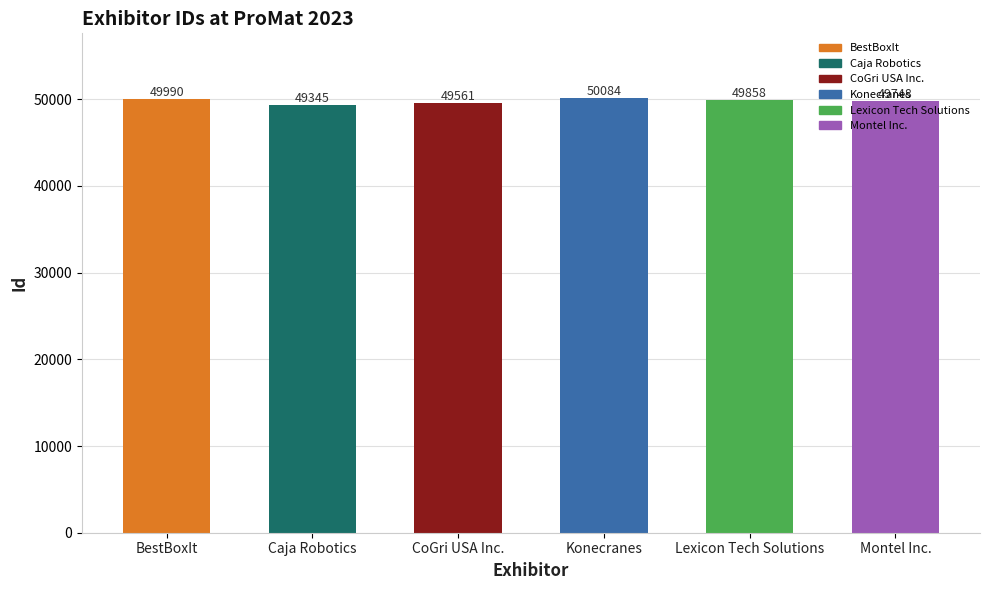

Is it true that the value at Caja Robotics is 49345?

True